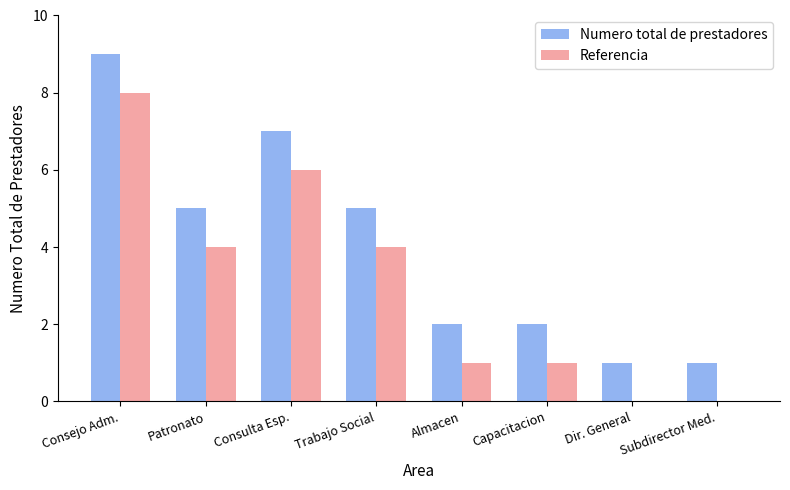

How many series are shown in this chart?

2